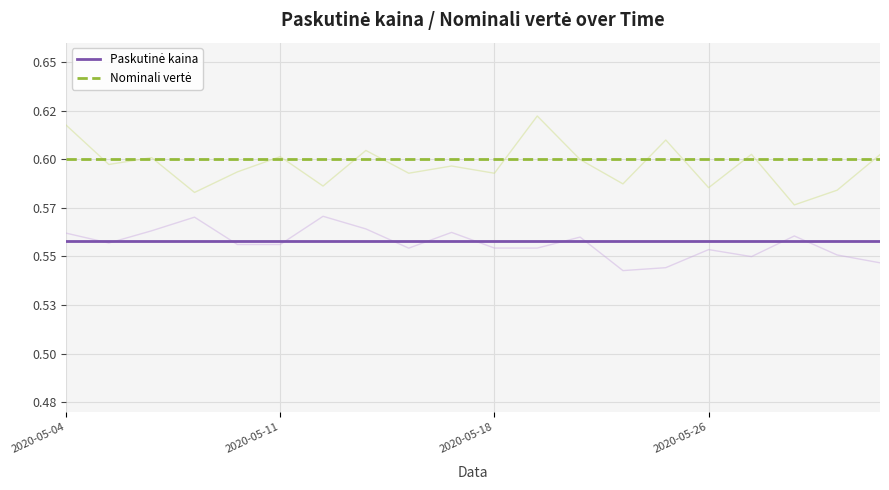

At how many categories does at least one series exceed 0?

20